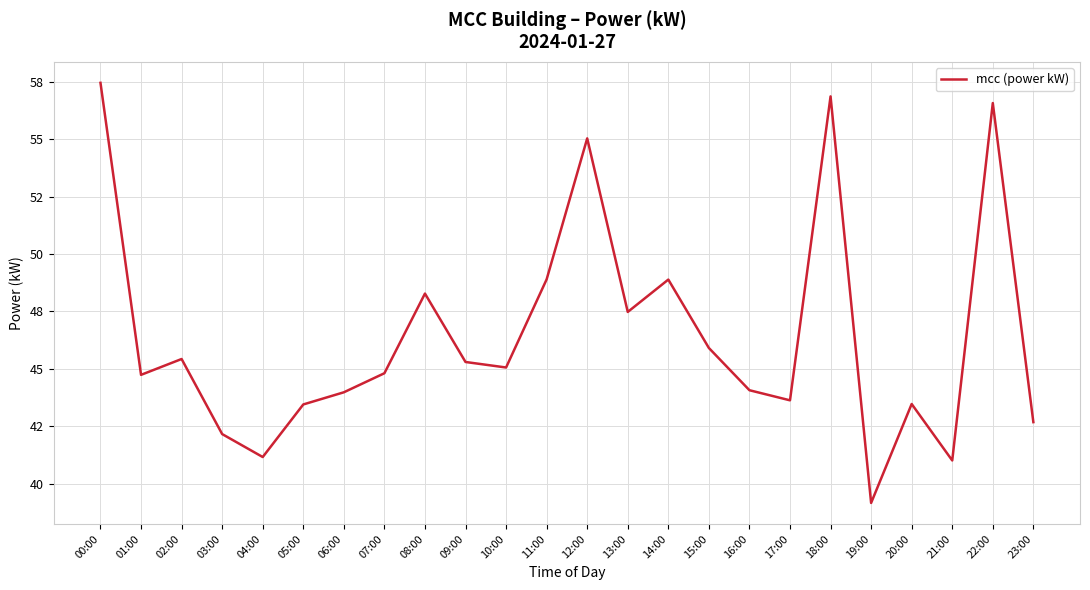

Reading left to right, list all the values displayed in this chart.

57.5	44.7	45.4	42.2	41.2	43.5	44.0	44.8	48.3	45.3	45.1	48.9	55.0	47.5	48.9	45.9	44.1	43.6	56.9	39.2	43.5	41.0	56.6	42.7